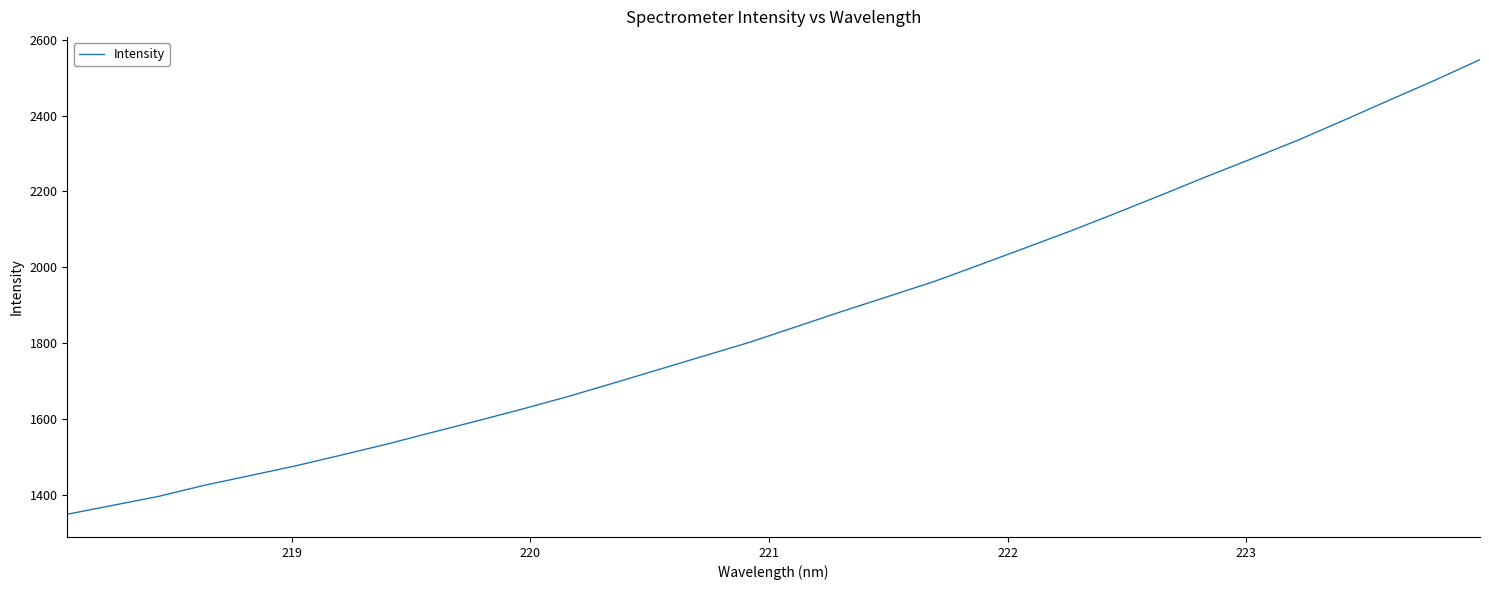

What is the sum of all values?

59778.1